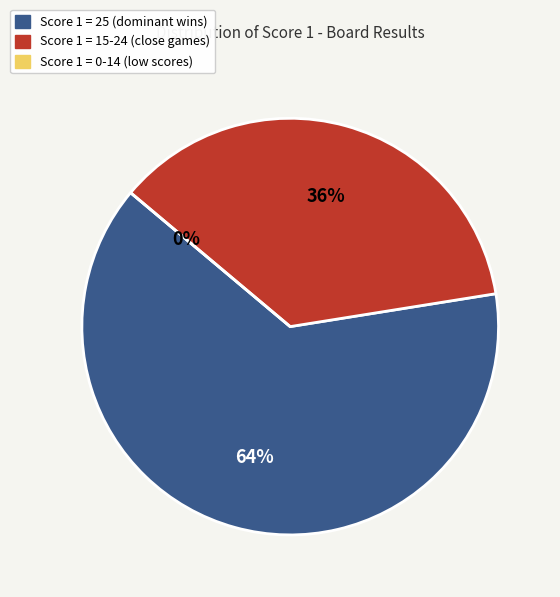

The Score 1 = 25 slice represents 71% of the pie. True or false?

False